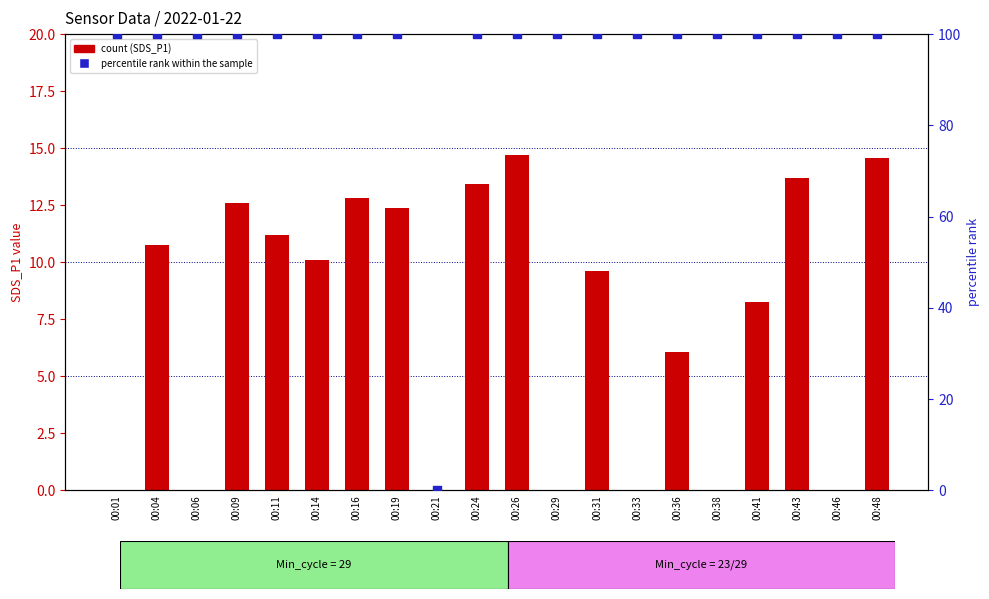

Which series reaches the minimum Y coordinate?

count